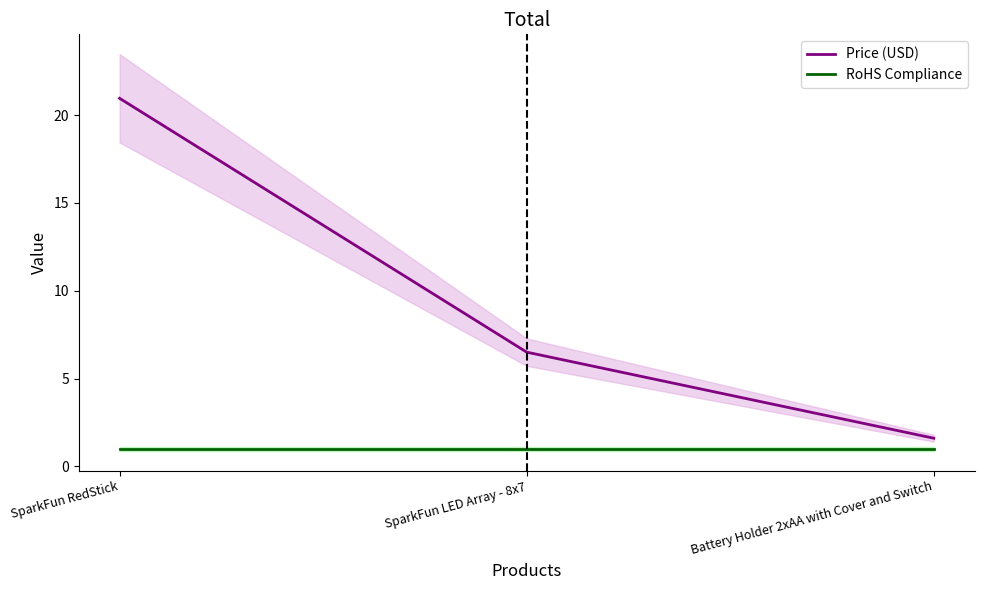

How many distinct data groups are displayed?

2